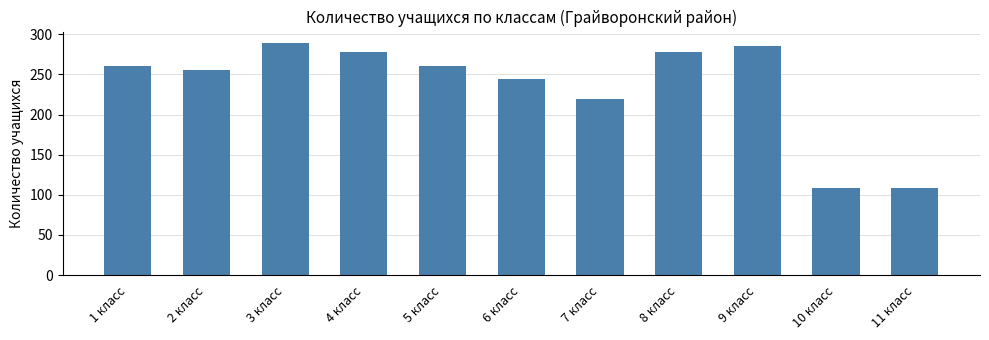

What is the smallest value displayed?

108